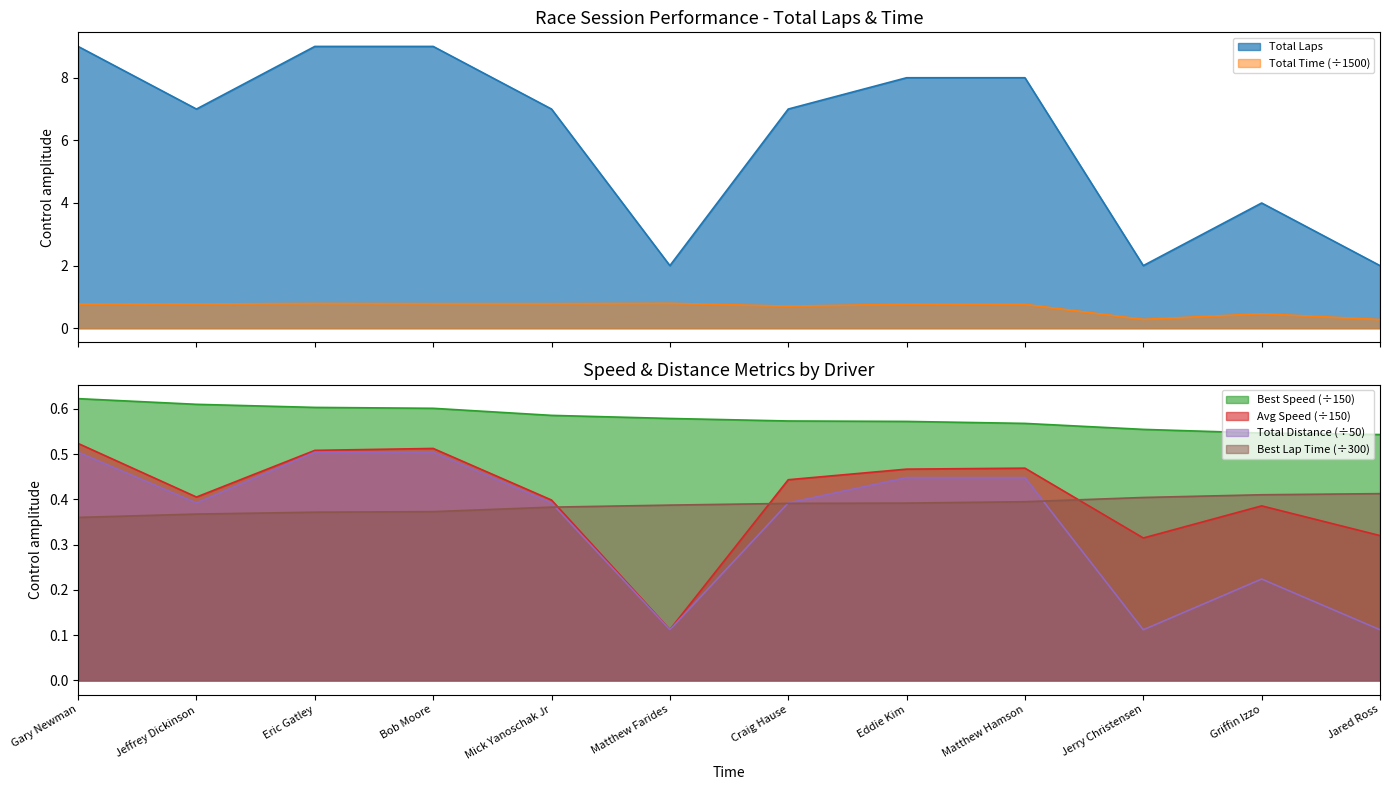

What is the value of the total_distance point at the 10th from the left?

0.1